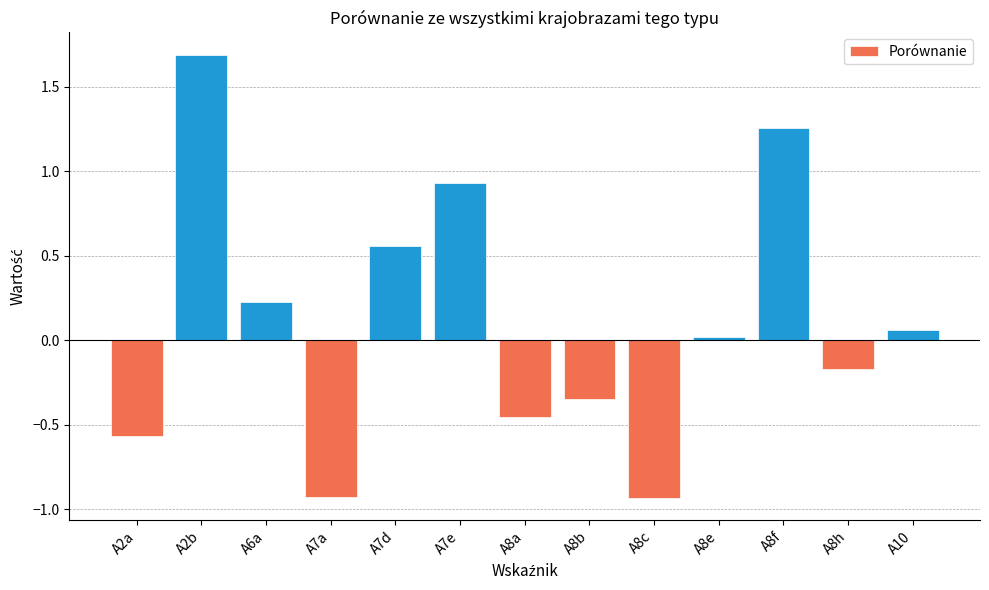

What is the difference between the maximum and minimum values?

2.6